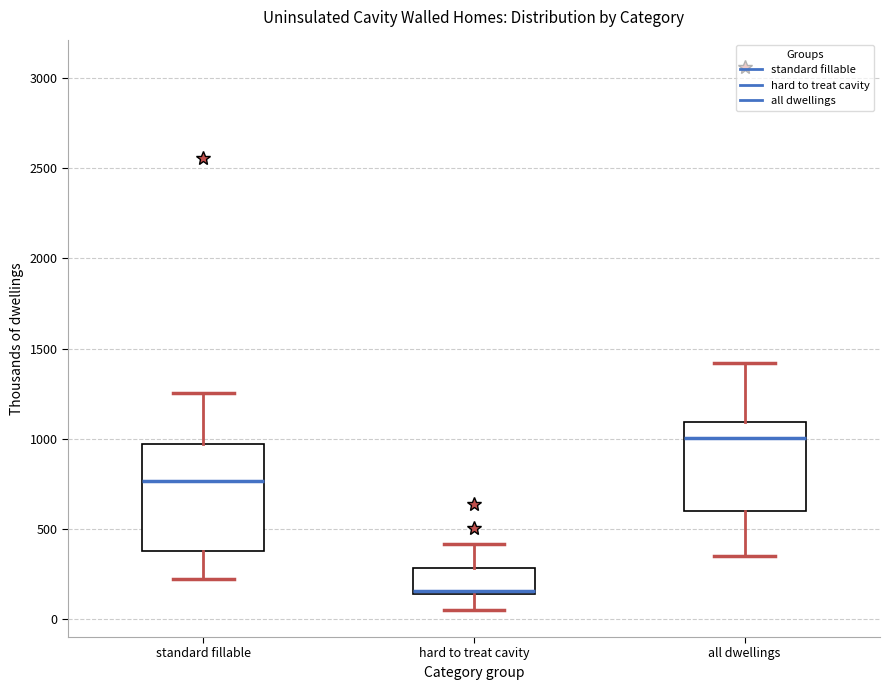

Reading left to right, transcribe this box plot: for each box, give where its median line is, the range the box spans, and where its two whiskers end, as read against the y-axis. The values are not printed on the chart, so give them approximately, as read against the axis.

standard fillable: median 750, box 350 to 950, whiskers 200 to 1250
hard to treat cavity: median 150 (just above the box's lower edge), box 150 to 300, whiskers 50 to 400
all dwellings: median 1000, box 600 to 1100, whiskers 350 to 1400